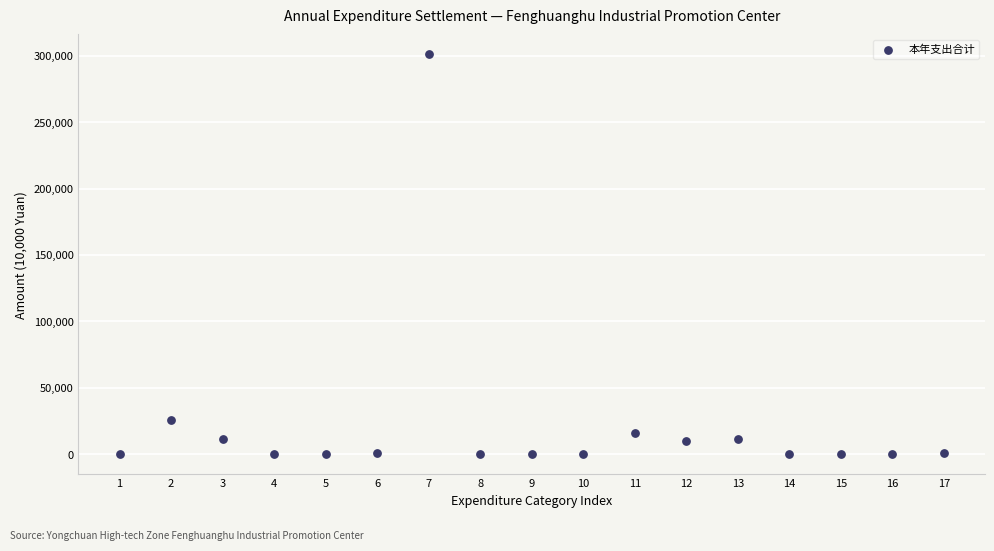

What is the range of Y values (max minus min)?

301031.7